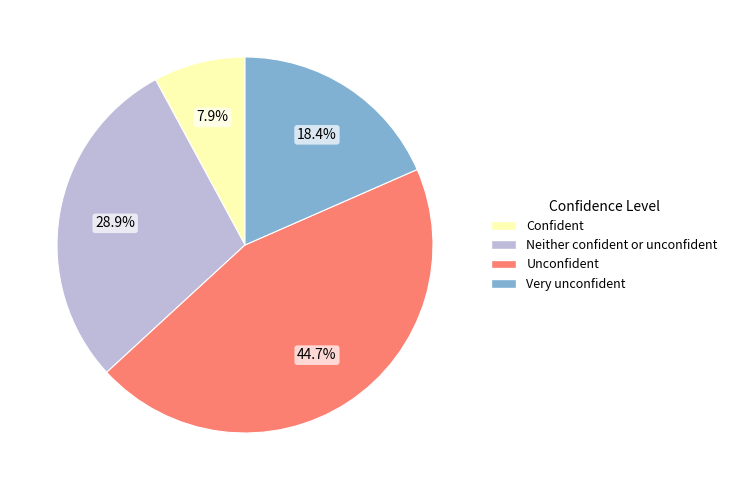

Is there any slice that represents more than half of the pie?

No